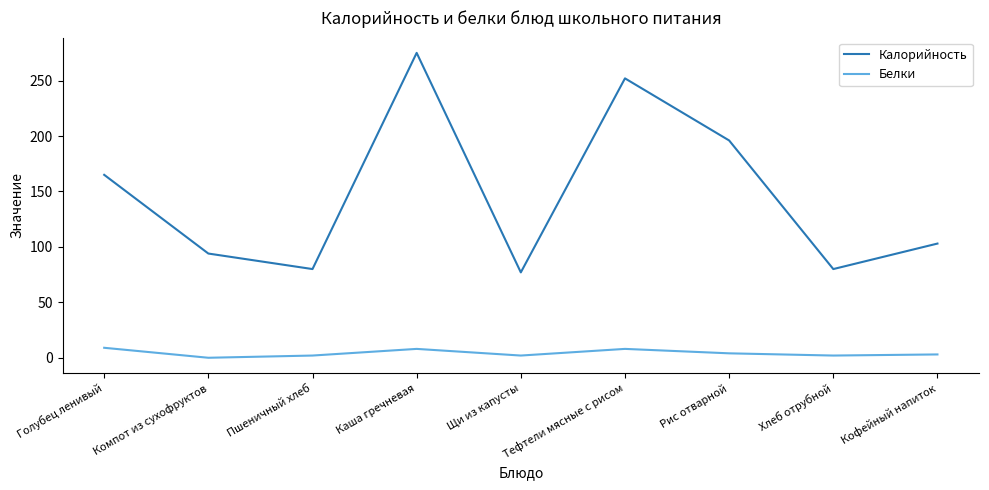

What is the difference between the highest and lowest values at Голубец ленивый?

156